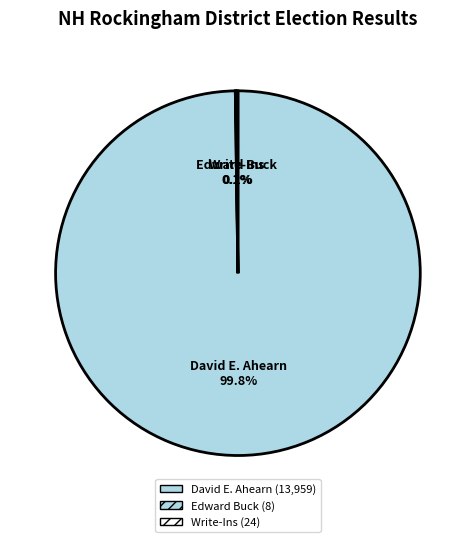

Is it true that Write-Ins is 1% of the pie?

False